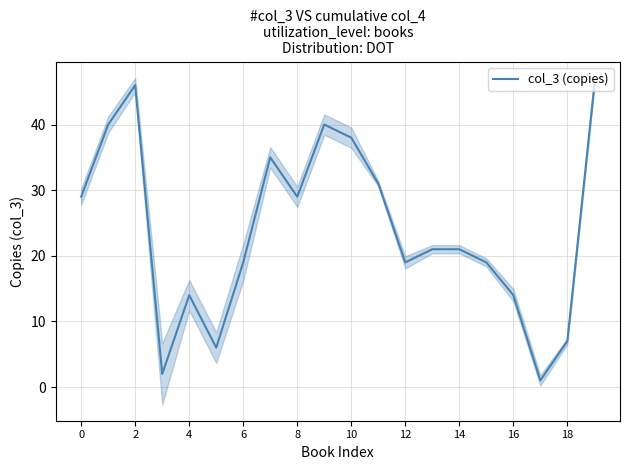

Is it true that the value at 19 is 22?

False